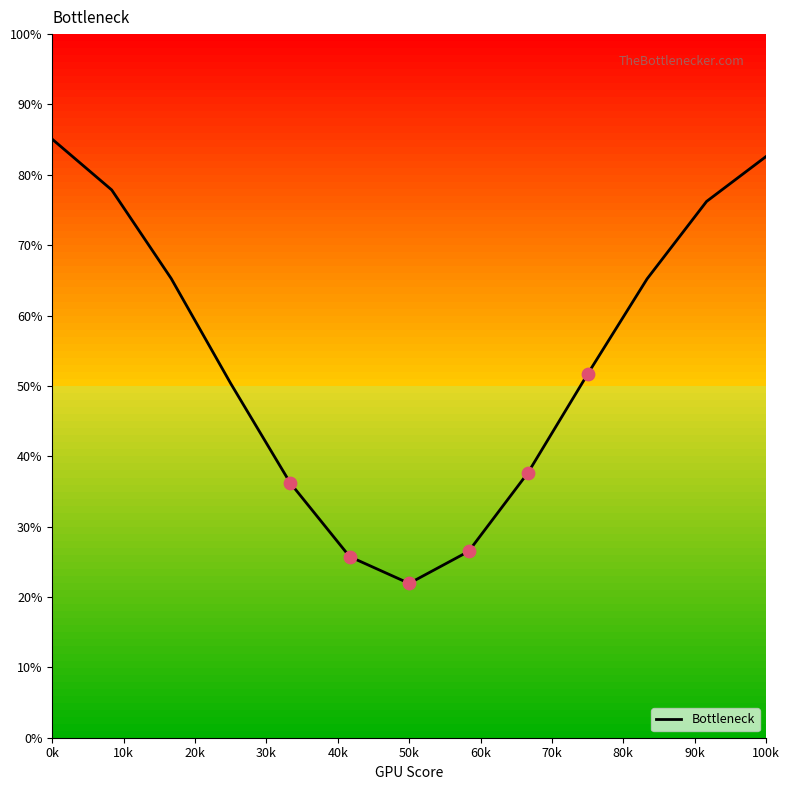

What is the maximum value shown in the chart?

85.1